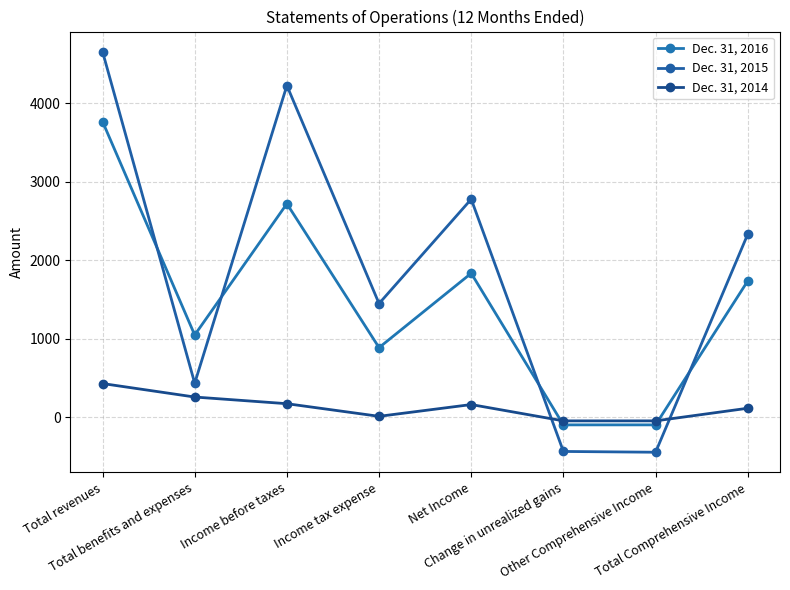

Is the value of Dec. 31, 2015 at Other Comprehensive Income greater than the value of Dec. 31, 2016 at Change in unrealized gains?

No